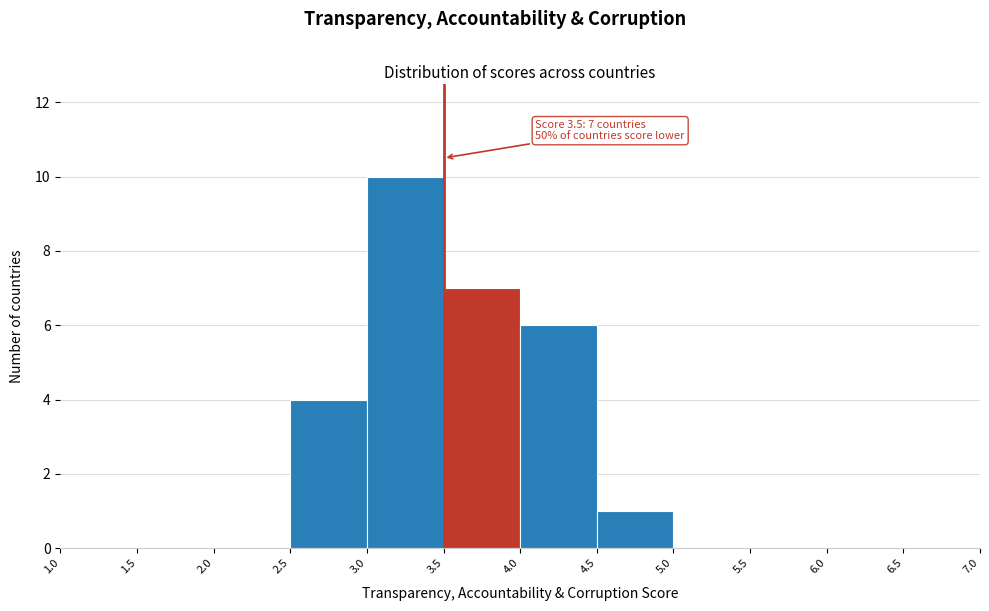

Over which range of the x-axis is the bar tallest?

3.0 to 3.5